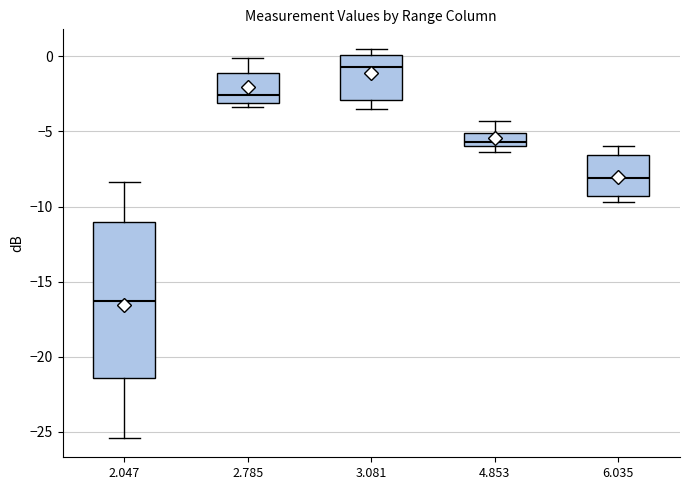

Reading left to right, read every box against the y-axis: the position of its median line, the range the box covers, and the ends of its whiskers. The values are not printed on the chart, so give them approximately, as read against the axis.

2.047: median -16.5, box -21.5 to -11.0, whiskers -25.5 to -8.5
2.785: median -2.5, box -3.0 to -1.0, whiskers -3.5 to 0.0
3.081: median -0.5, box -3.0 to 0.0, whiskers -3.5 to 0.5
4.853: median -5.5, box -6.0 to -5.0, whiskers -6.5 to -4.5
6.035: median -8.0, box -9.5 to -6.5, whiskers -9.5 (just below the box's lower edge) to -6.0